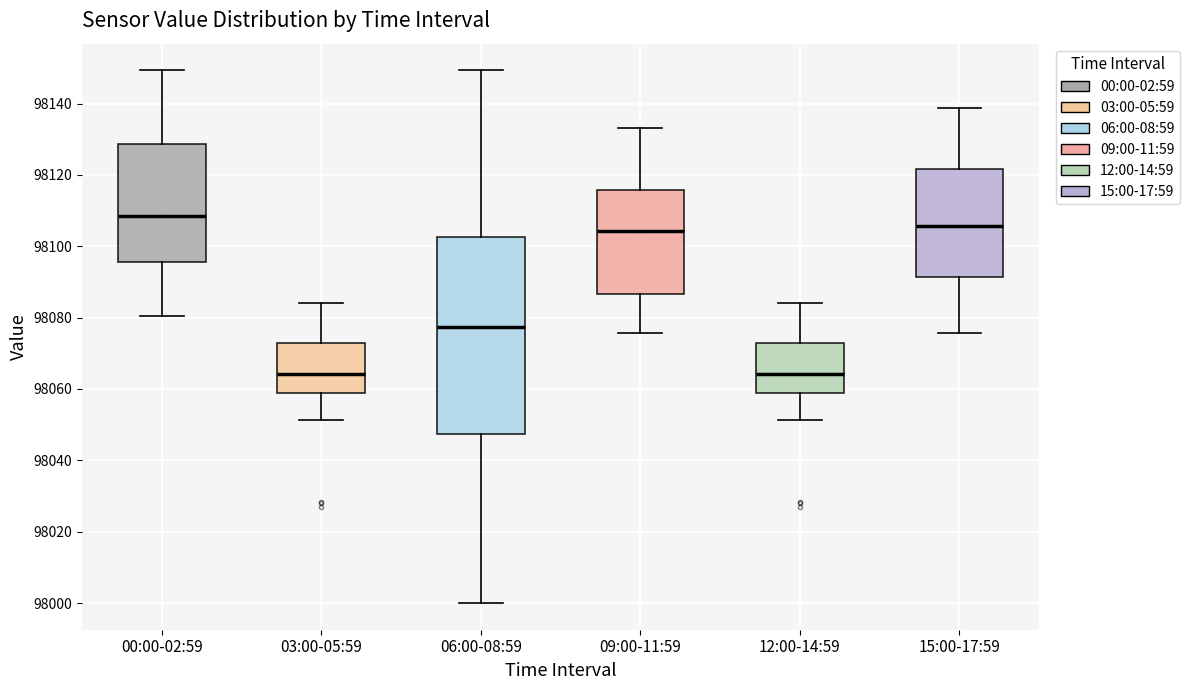

Reading left to right, read every box against the y-axis: the position of its median line, the range the box covers, and the ends of its whiskers. The values are not printed on the chart, so give them approximately, as read against the axis.

00:00-02:59: median 98108, box 98096 to 98128, whiskers 98080 to 98150
03:00-05:59: median 98064, box 98058 to 98072, whiskers 98052 to 98084
06:00-08:59: median 98078, box 98048 to 98102, whiskers 98000 to 98150
09:00-11:59: median 98104, box 98086 to 98116, whiskers 98076 to 98134
12:00-14:59: median 98064, box 98058 to 98072, whiskers 98052 to 98084
15:00-17:59: median 98106, box 98092 to 98122, whiskers 98076 to 98138